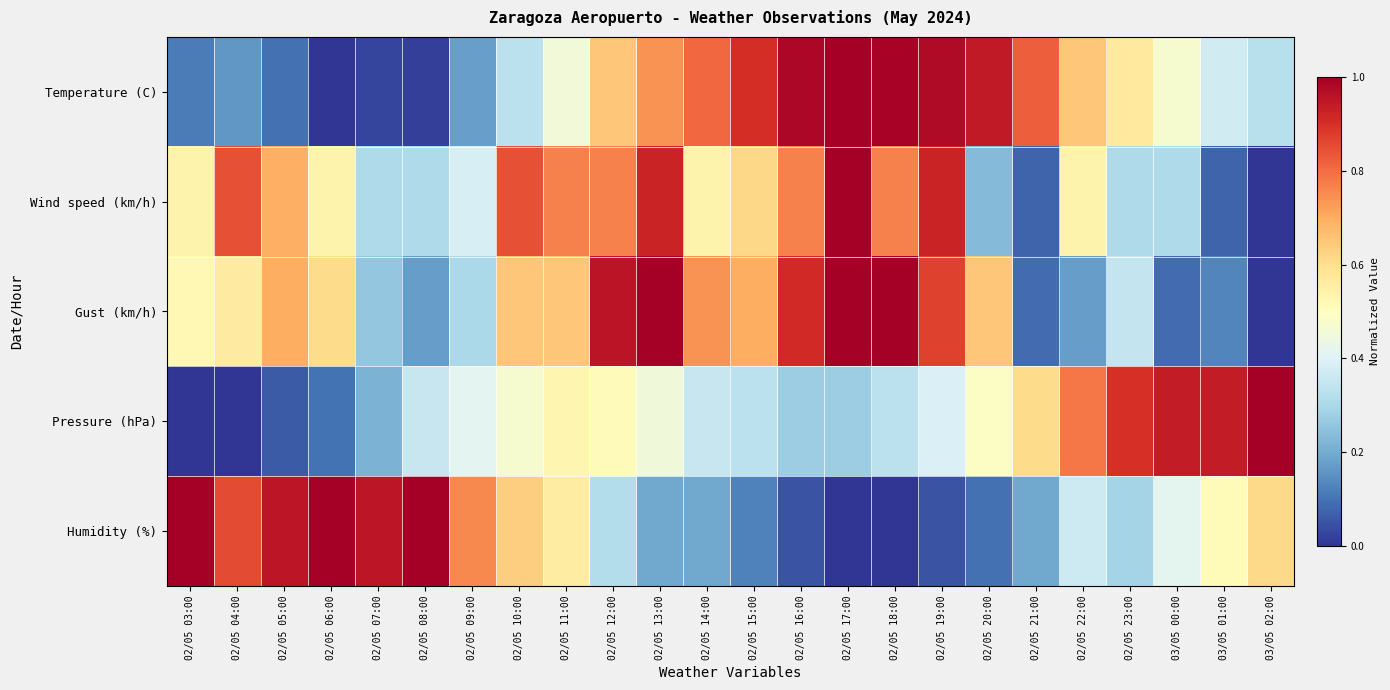

Reading left to right, transcribe all the data shown in this chart.

Temperature (C): 02/05 03:00=0.1	02/05 04:00=0.2	02/05 05:00=0.1	02/05 06:00=0.0	02/05 07:00=0.0	02/05 08:00=0.0	02/05 09:00=0.2	02/05 10:00=0.3	02/05 11:00=0.5	02/05 12:00=0.7	02/05 13:00=0.7	02/05 14:00=0.8	02/05 15:00=0.9	02/05 16:00=1.0	02/05 17:00=1.0	02/05 18:00=1.0	02/05 19:00=1.0	02/05 20:00=0.9	02/05 21:00=0.8	02/05 22:00=0.7	02/05 23:00=0.6	03/05 00:00=0.5	03/05 01:00=0.4	03/05 02:00=0.3
Wind speed (km/h): 02/05 03:00=0.5	02/05 04:00=0.8	02/05 05:00=0.7	02/05 06:00=0.5	02/05 07:00=0.3	02/05 08:00=0.3	02/05 09:00=0.4	02/05 10:00=0.8	02/05 11:00=0.8	02/05 12:00=0.8	02/05 13:00=0.9	02/05 14:00=0.5	02/05 15:00=0.6	02/05 16:00=0.8	02/05 17:00=1.0	02/05 18:00=0.8	02/05 19:00=0.9	02/05 20:00=0.2	02/05 21:00=0.1	02/05 22:00=0.5	02/05 23:00=0.3	03/05 00:00=0.3	03/05 01:00=0.1	03/05 02:00=0.0
Gust (km/h): 02/05 03:00=0.5	02/05 04:00=0.6	02/05 05:00=0.7	02/05 06:00=0.6	02/05 07:00=0.3	02/05 08:00=0.2	02/05 09:00=0.3	02/05 10:00=0.7	02/05 11:00=0.7	02/05 12:00=1.0	02/05 13:00=1.0	02/05 14:00=0.7	02/05 15:00=0.7	02/05 16:00=0.9	02/05 17:00=1.0	02/05 18:00=1.0	02/05 19:00=0.9	02/05 20:00=0.7	02/05 21:00=0.1	02/05 22:00=0.2	02/05 23:00=0.3	03/05 00:00=0.1	03/05 01:00=0.1	03/05 02:00=0.0
Pressure (hPa): 02/05 03:00=0.0	02/05 04:00=0.0	02/05 05:00=0.1	02/05 06:00=0.1	02/05 07:00=0.2	02/05 08:00=0.4	02/05 09:00=0.4	02/05 10:00=0.5	02/05 11:00=0.5	02/05 12:00=0.5	02/05 13:00=0.5	02/05 14:00=0.4	02/05 15:00=0.3	02/05 16:00=0.3	02/05 17:00=0.3	02/05 18:00=0.3	02/05 19:00=0.4	02/05 20:00=0.5	02/05 21:00=0.6	02/05 22:00=0.8	02/05 23:00=0.9	03/05 00:00=0.9	03/05 01:00=0.9	03/05 02:00=1.0
Humidity (%): 02/05 03:00=1.0	02/05 04:00=0.9	02/05 05:00=1.0	02/05 06:00=1.0	02/05 07:00=1.0	02/05 08:00=1.0	02/05 09:00=0.8	02/05 10:00=0.6	02/05 11:00=0.6	02/05 12:00=0.3	02/05 13:00=0.2	02/05 14:00=0.2	02/05 15:00=0.1	02/05 16:00=0.0	02/05 17:00=0.0	02/05 18:00=0.0	02/05 19:00=0.0	02/05 20:00=0.1	02/05 21:00=0.2	02/05 22:00=0.4	02/05 23:00=0.3	03/05 00:00=0.4	03/05 01:00=0.5	03/05 02:00=0.6